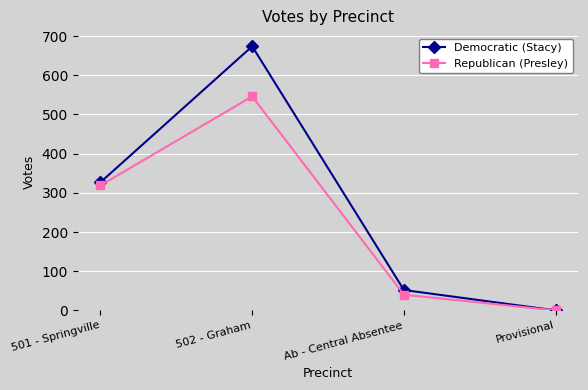

What is the difference between the Republican (Presley) values at Provisional and 502 - Graham?

546